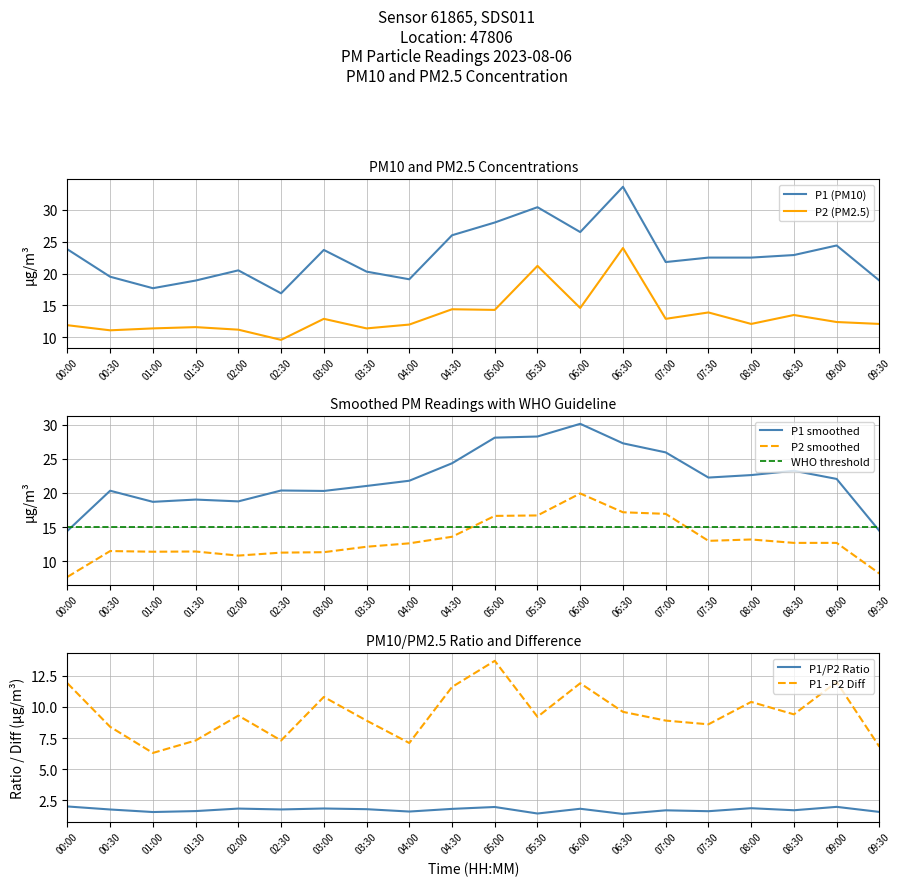

True or false: P1 (PM10) and P2 (PM2.5) intersect in this chart.

False